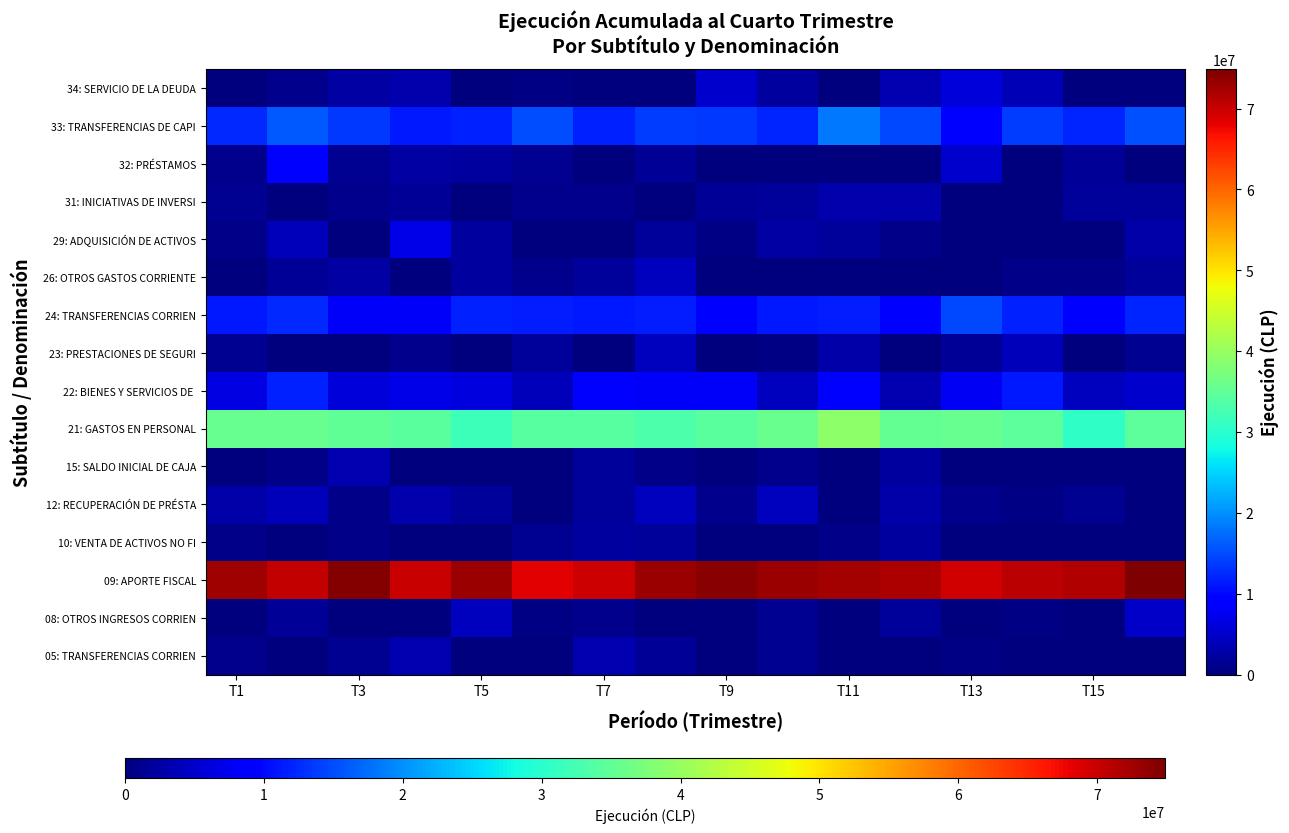

How many distinct data groups are displayed?

16